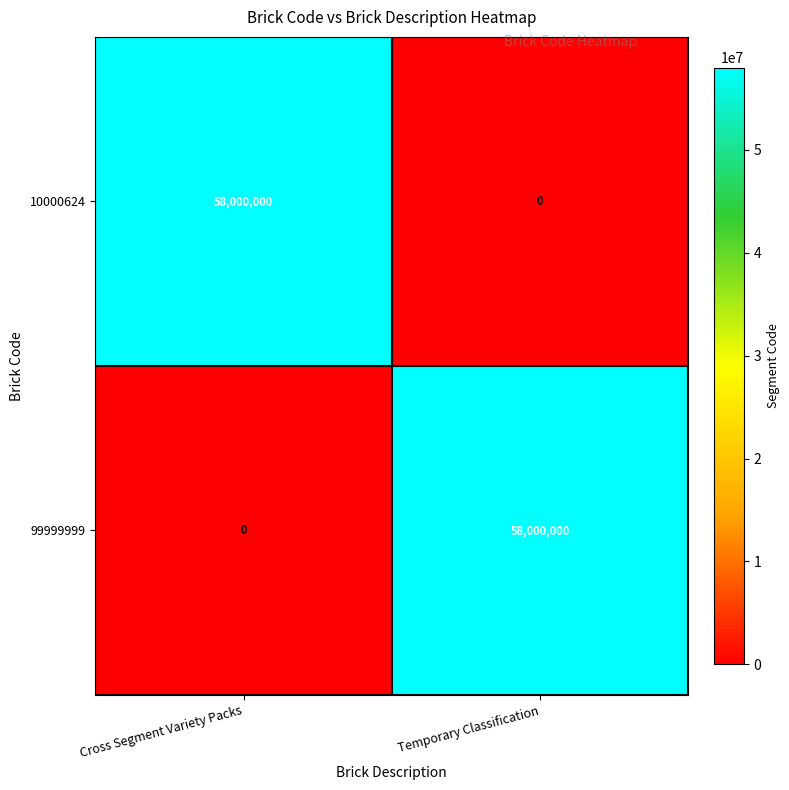

True or false: 99999999 has a value of 34576910 at Cross Segment Variety Packs.

False